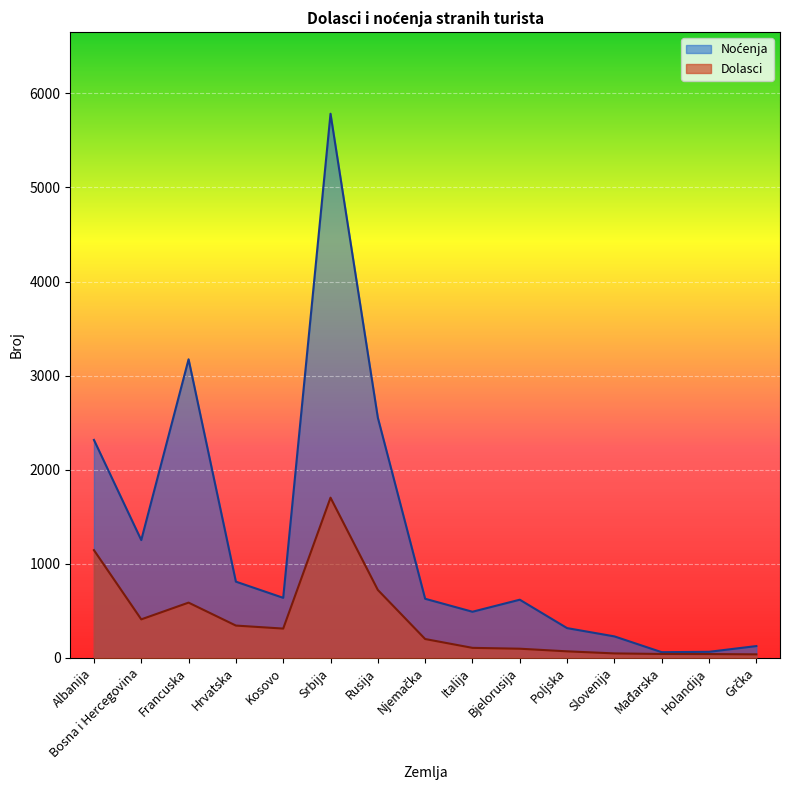

Which series has the largest range (max minus min)?

Noćenja